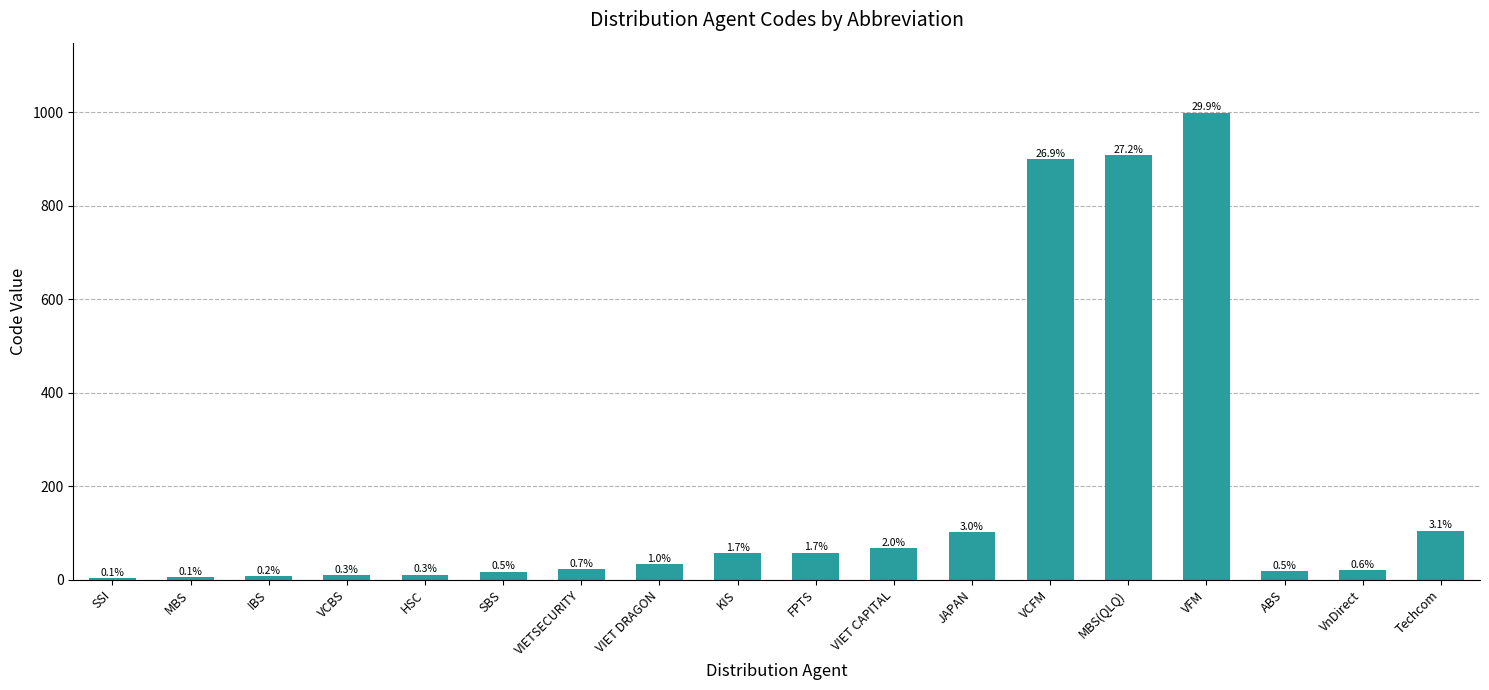

True or false: the data shows 9 at VCBS.

True